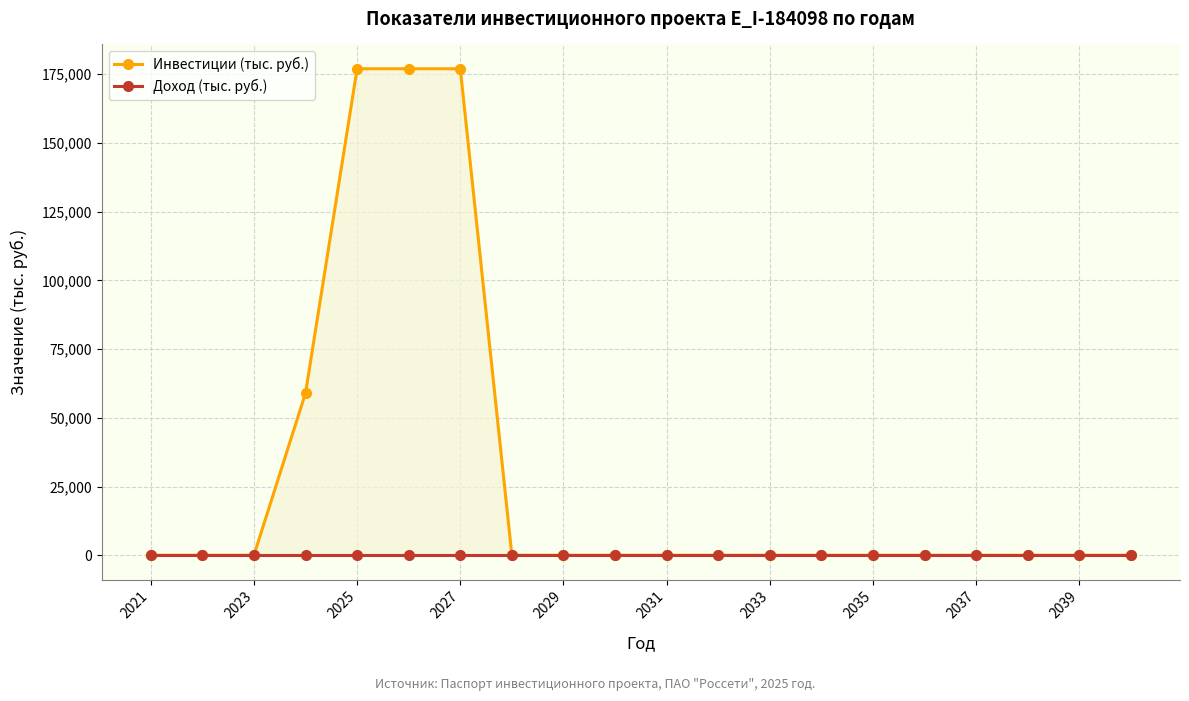

Rank the series at 2039 from highest to lowest value.

Инвестиции (тыс. руб.), Доход (тыс. руб.)